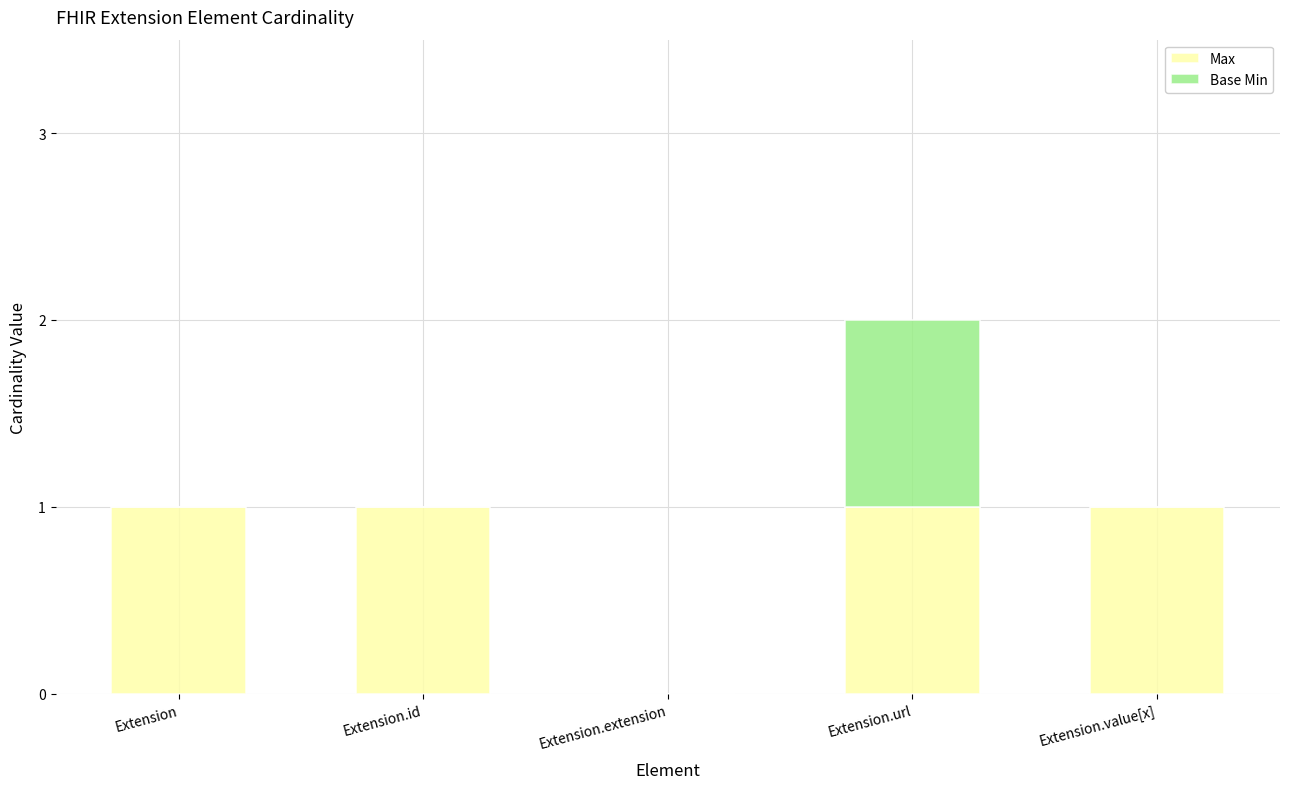

How many data points does each series have?

5